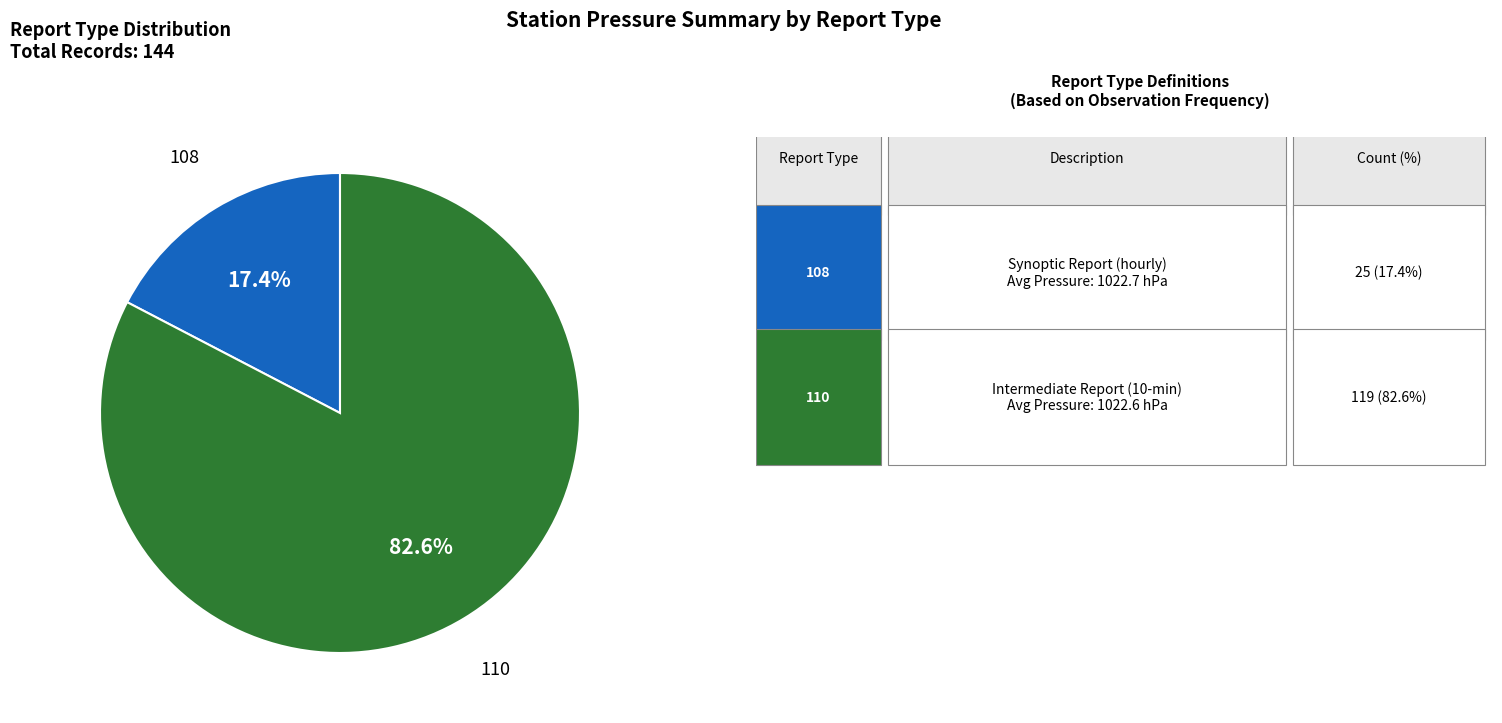

How many segments does this pie chart have?

2